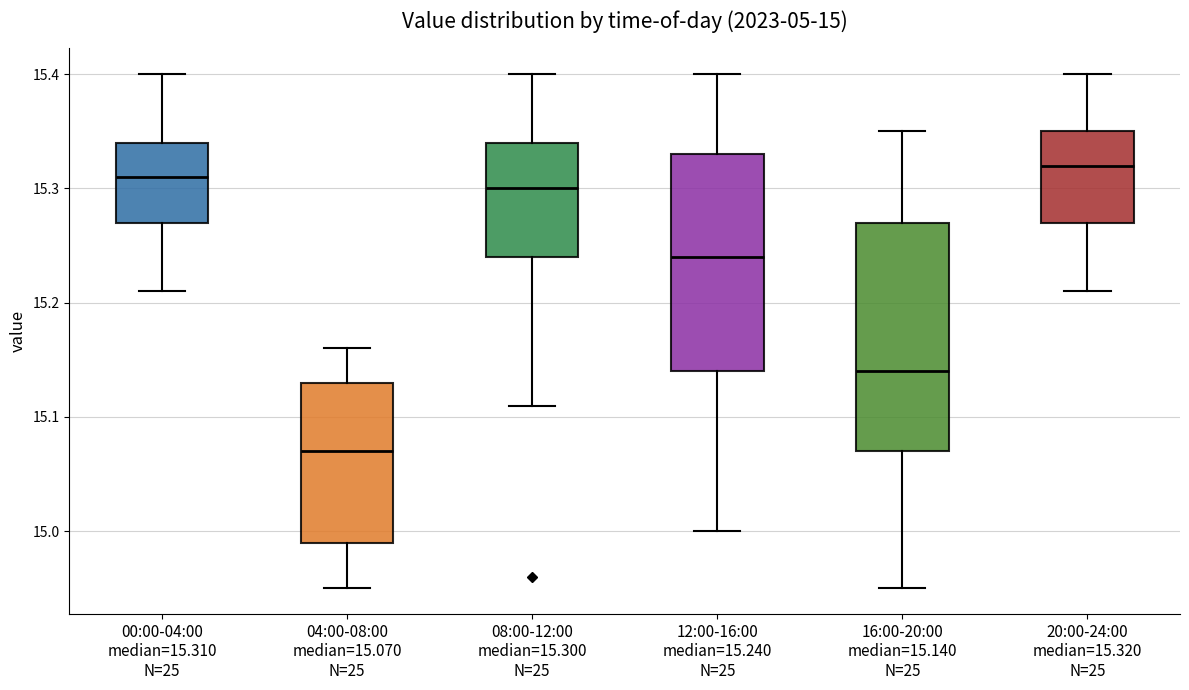

Which box has the lowest median line?

04:00-08:00 median=15.070 N=25